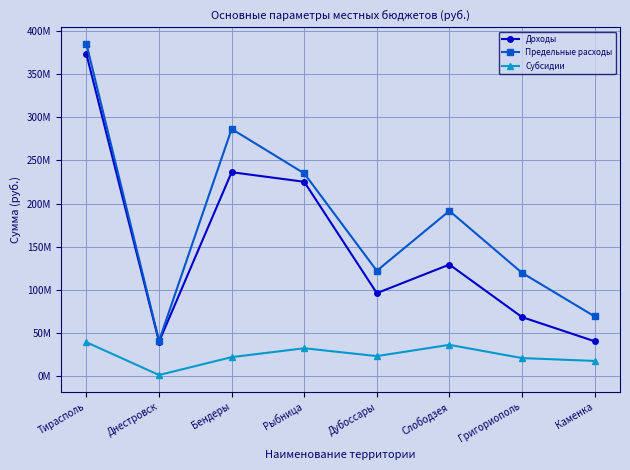

Which series has the widest spread of values?

Предельные расходы